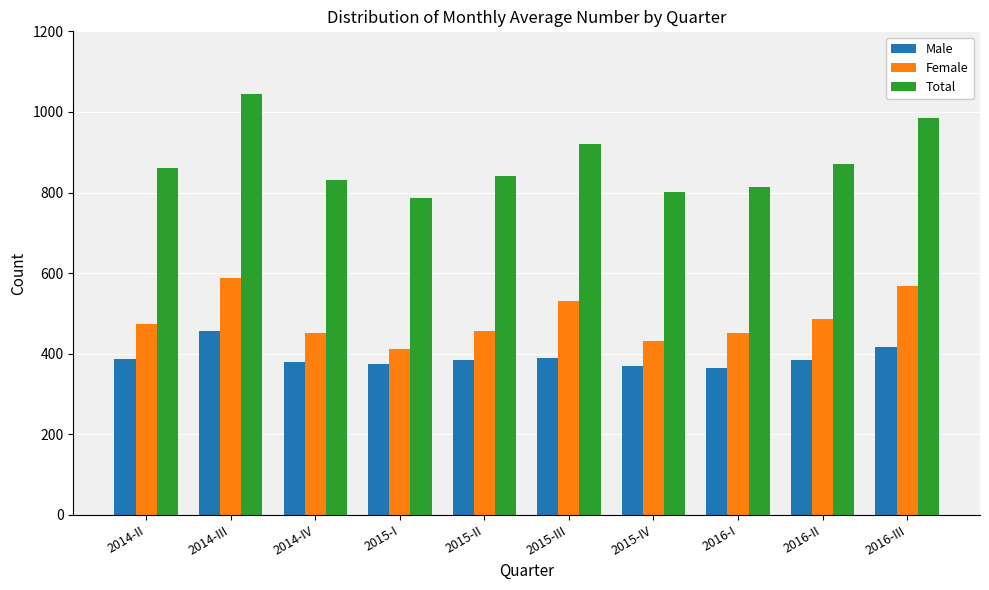

Is it true that Male equals 141.6 at 2016-I?

False